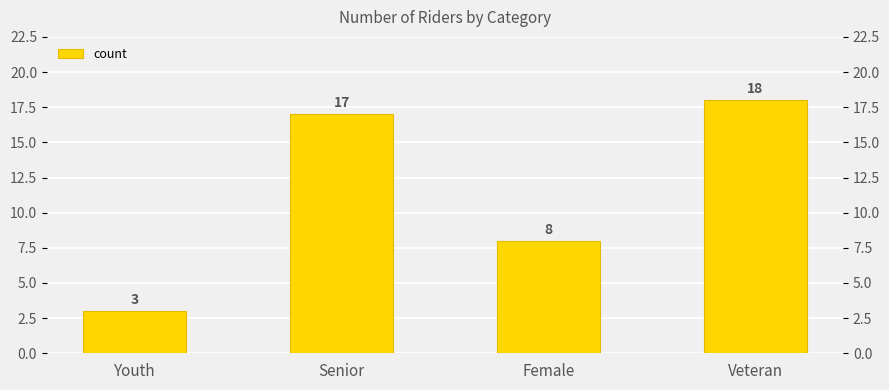

How many values are below 17?

2